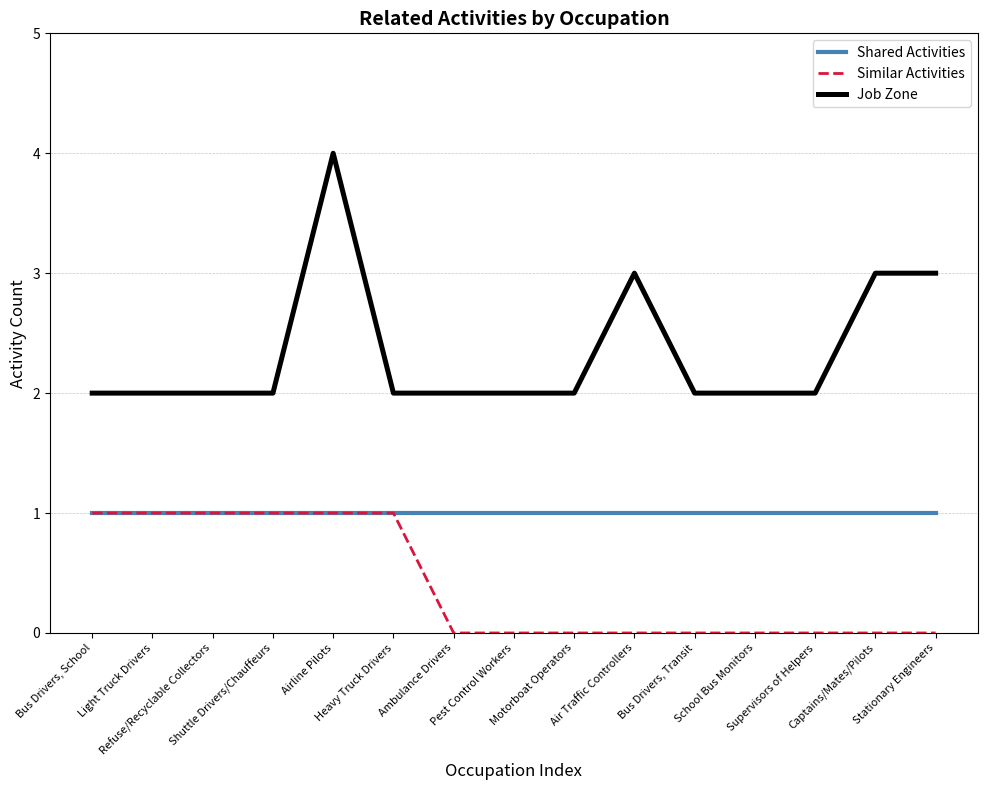

List the series in order of their overall mean, lowest first.

Similar Activities, Shared Activities, Job Zone